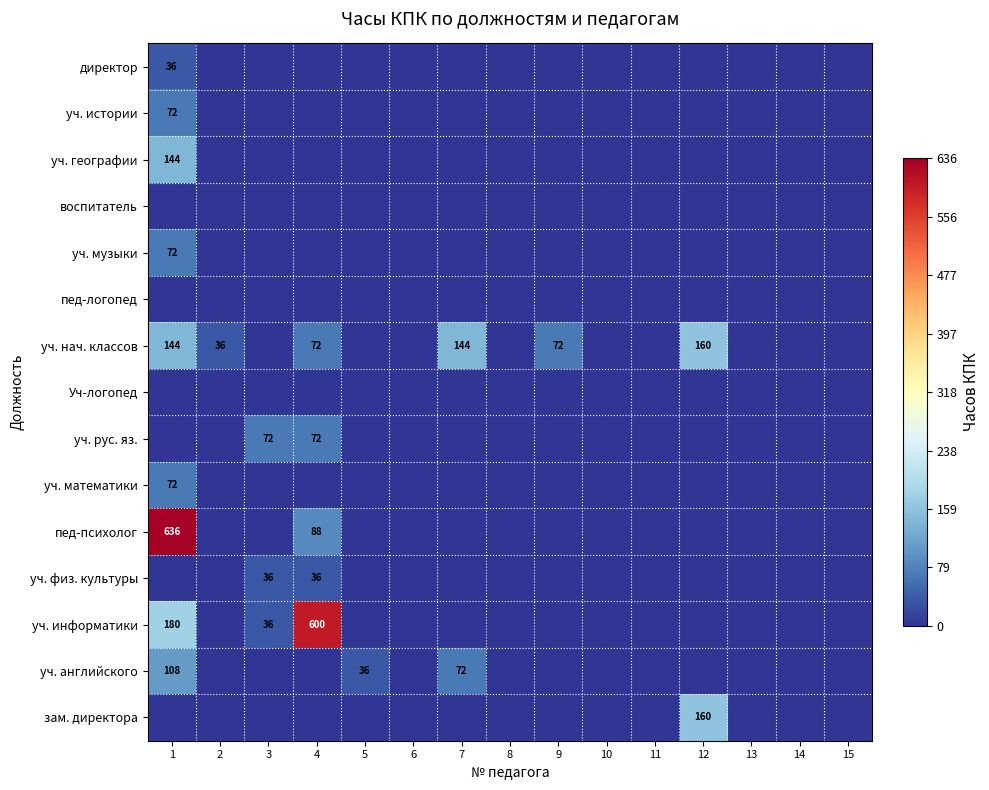

The value of уч. информатики at 1 is 307. True or false?

False